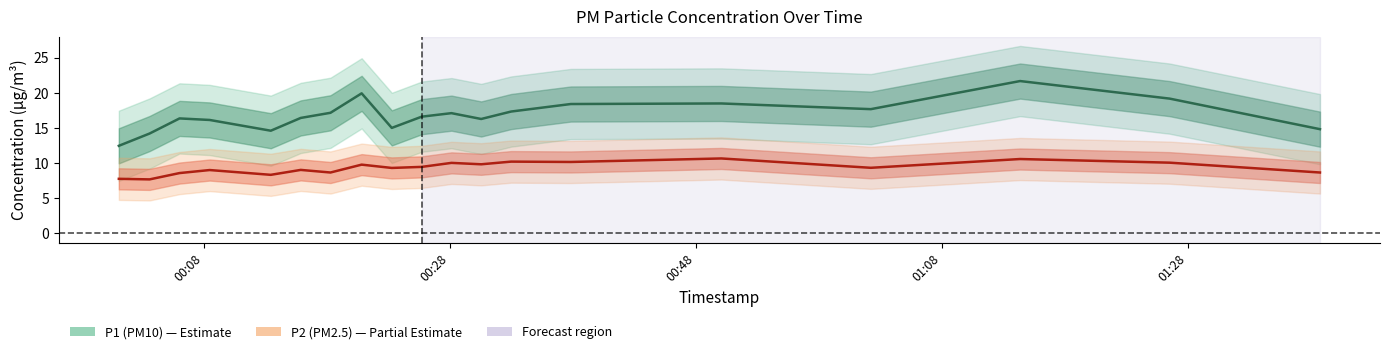

The P1 series shows 8.8 at 16. True or false?

False